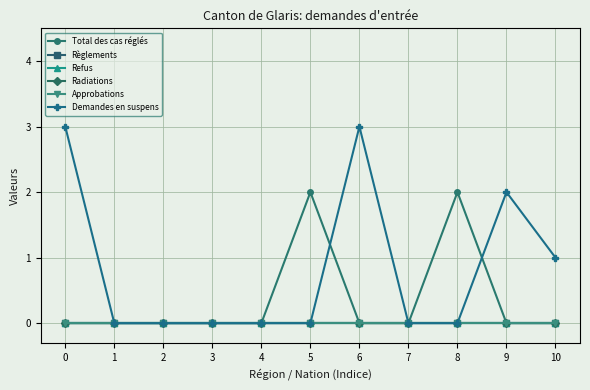

Reading left to right, transcribe all the data shown in this chart.

Total des cas réglés: 0	0	0	0	0	2	0	0	2	0	0
Règlements: 0	0	0	0	0	0	0	0	0	0	0
Refus: 0	0	0	0	0	0	0	0	0	0	0
Radiations: 0	0	0	0	0	0	0	0	0	0	0
Approbations: 0	0	0	0	0	0	0	0	0	0	0
Demandes en suspens: 3	0	0	0	0	0	3	0	0	2	1